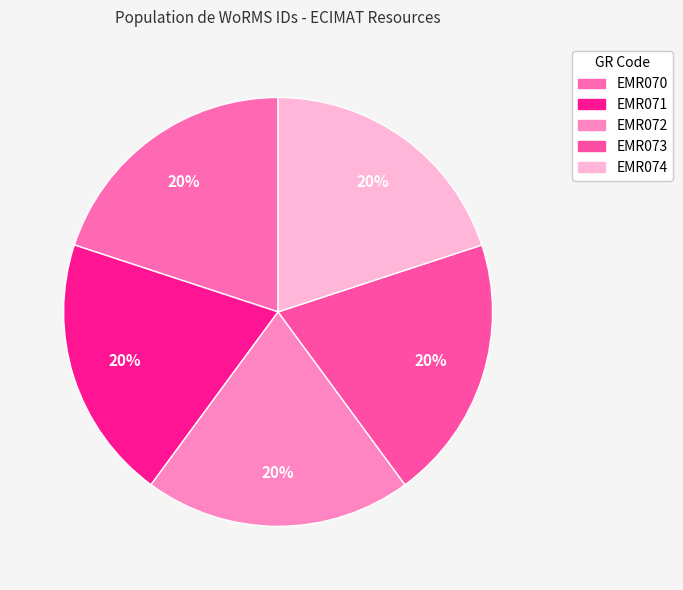

To the nearest percent, what percentage of the pie is EMR072?

20%